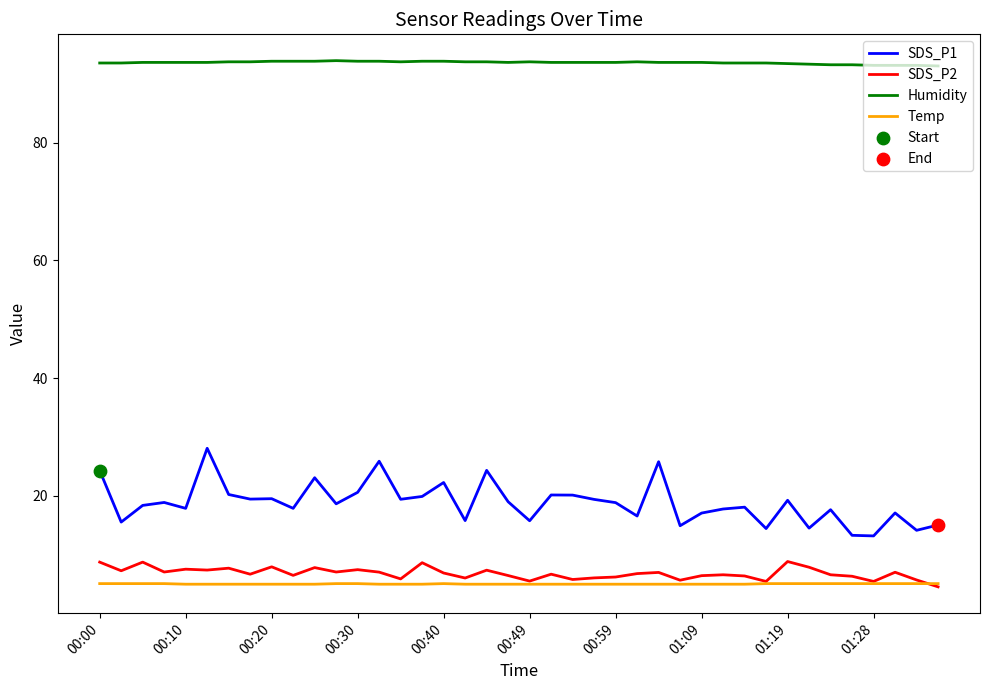

Which series has the largest total across all categories?

Humidity